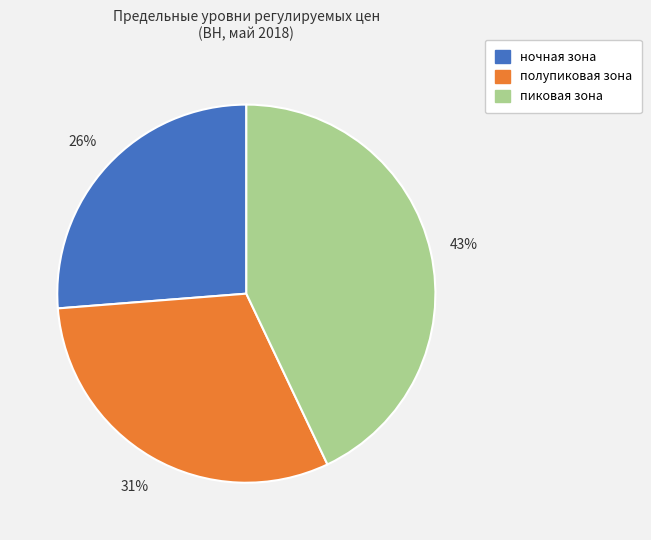

Which category has the smallest portion of the pie?

ночная зона